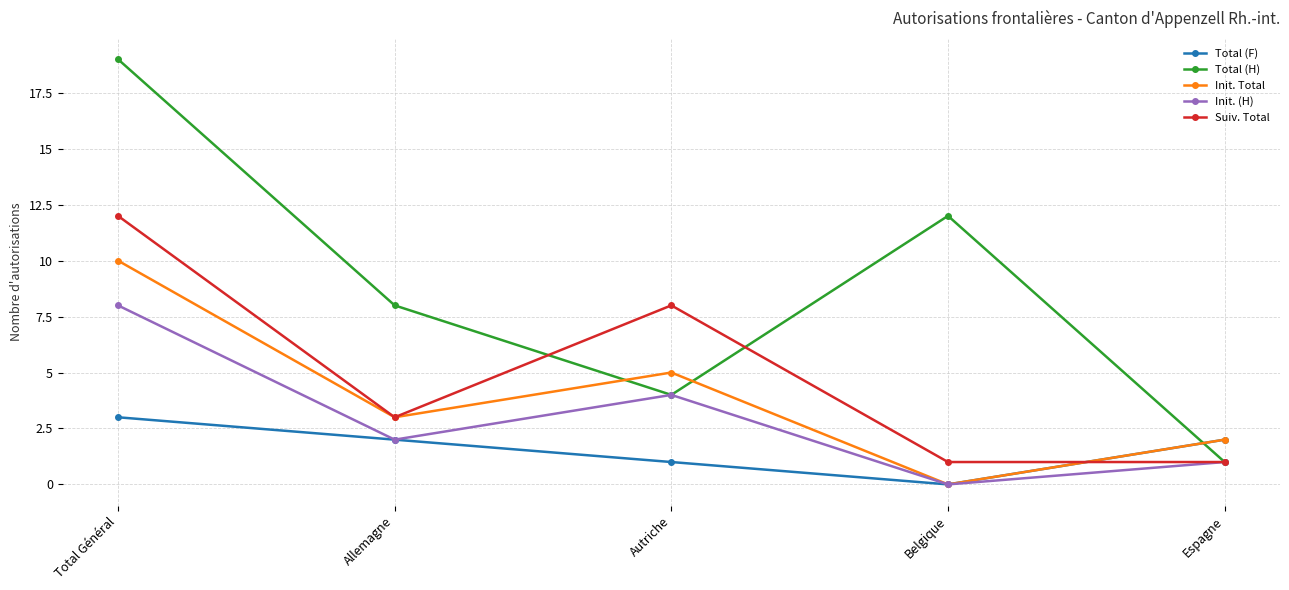

Reading left to right, list all the values displayed in this chart.

Total (F): Total Général=3	Allemagne=2	Autriche=1	Belgique=0	Espagne=2
Total (H): Total Général=19	Allemagne=8	Autriche=4	Belgique=12	Espagne=1
Init. Total: Total Général=10	Allemagne=3	Autriche=5	Belgique=0	Espagne=2
Init. (H): Total Général=8	Allemagne=2	Autriche=4	Belgique=0	Espagne=1
Suiv. Total: Total Général=12	Allemagne=3	Autriche=8	Belgique=1	Espagne=1